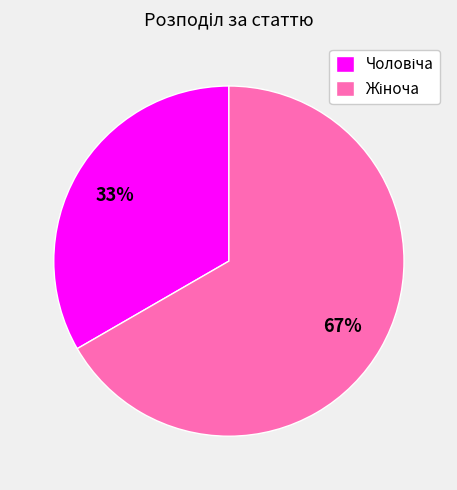

To the nearest percent, what is the average slice percentage?

50%